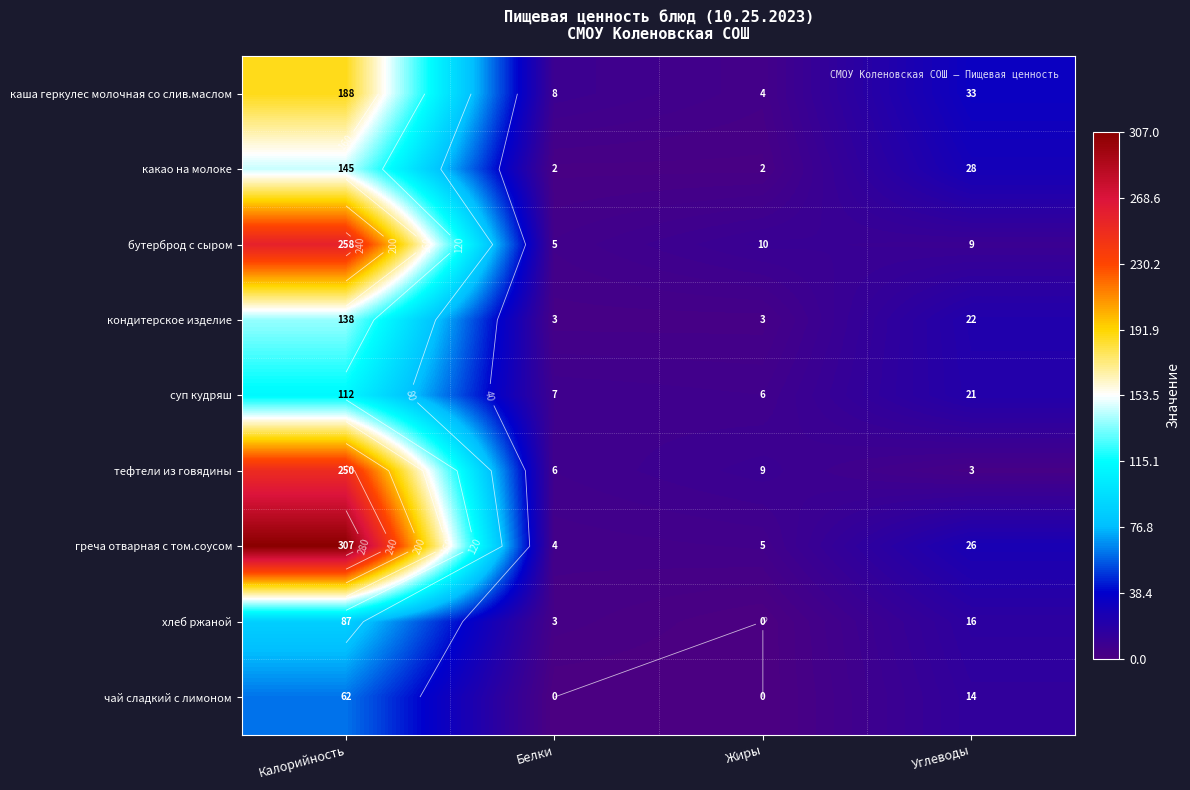

What is the difference between the maximum and minimum values in the хлеб ржаной series?

87